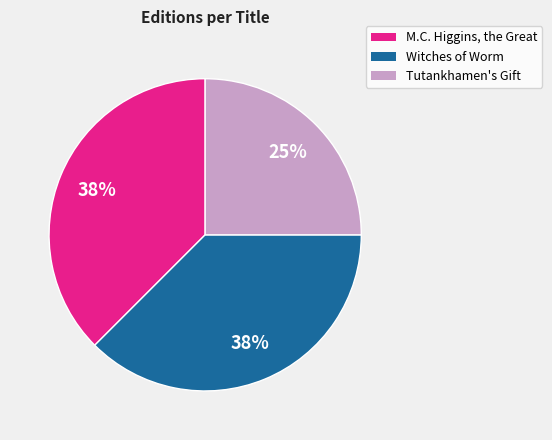

To the nearest percent, what is the combined percentage of M.C. Higgins, the Great and Witches of Worm?

75%